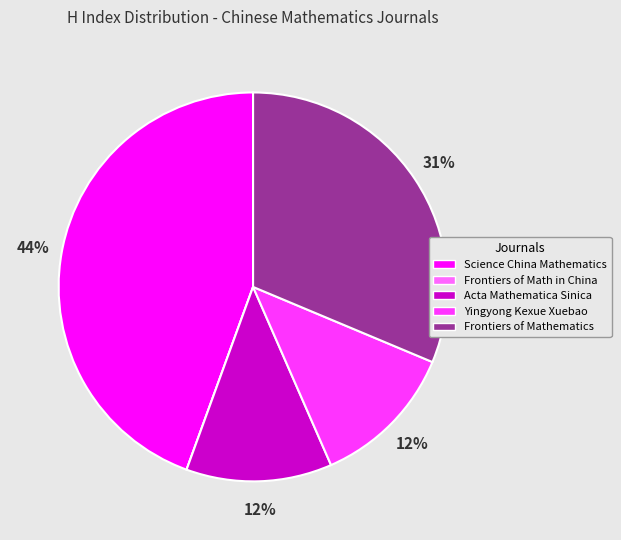

To the nearest percent, what is the average slice percentage?

20%